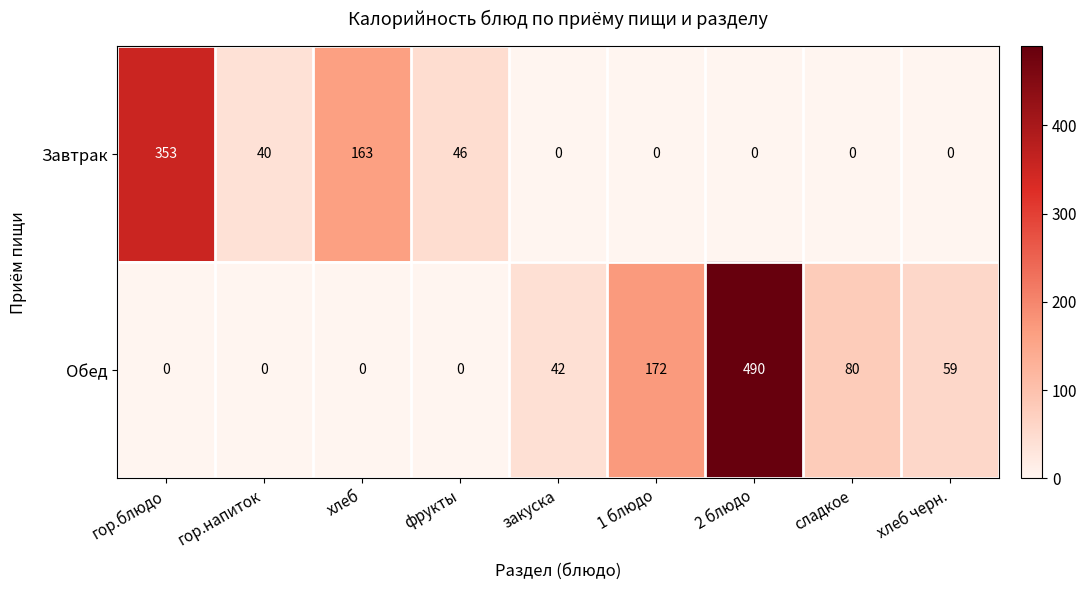

What is the difference between the Завтрак values at хлеб and гор.напиток?

123